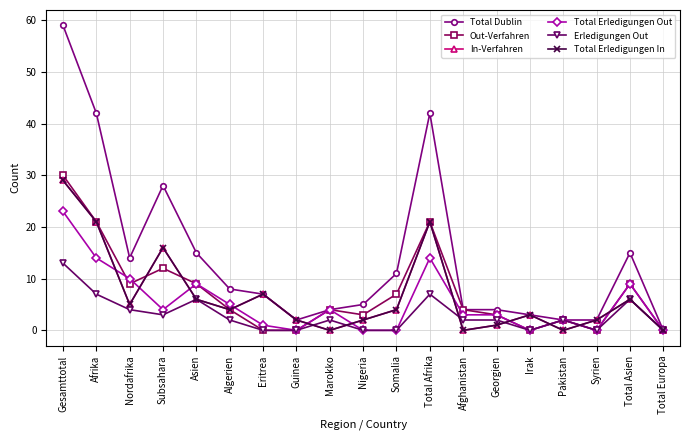

How many positive values does the Total Erledigungen In series have?

15